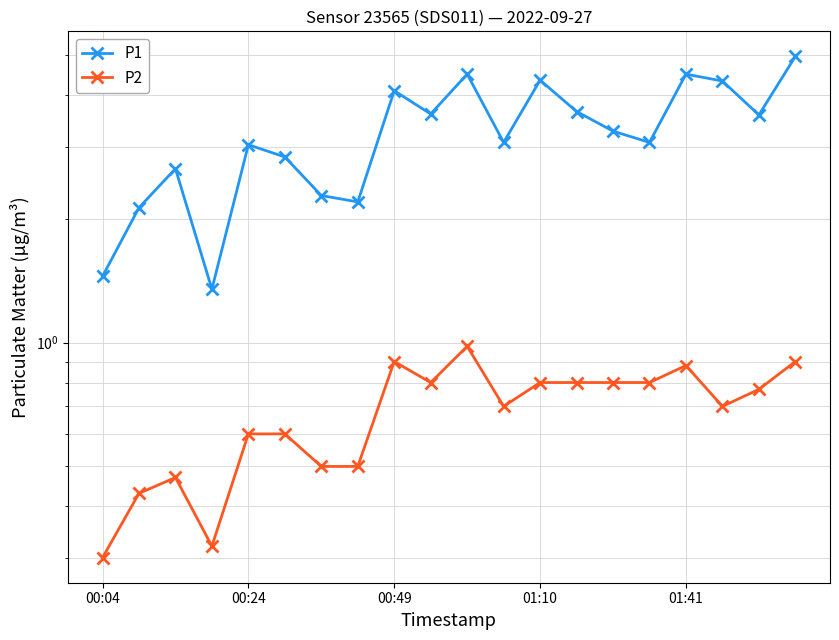

The P1 series shows 0.6 at 00:49. True or false?

False